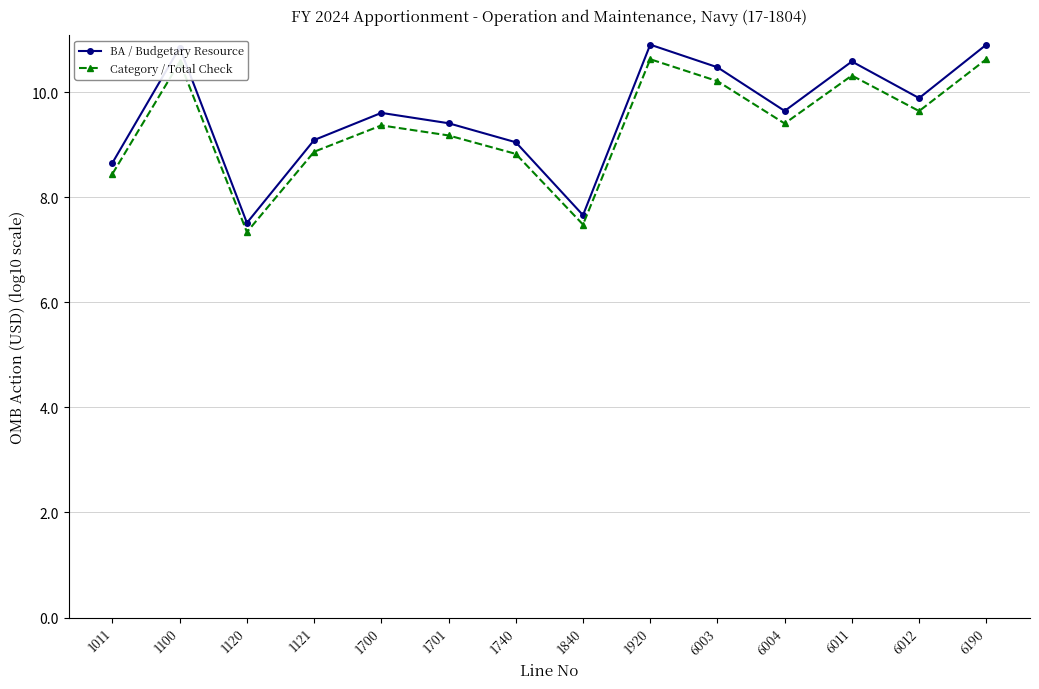

The Category / Total Check series shows 7.5 at 1840. True or false?

True